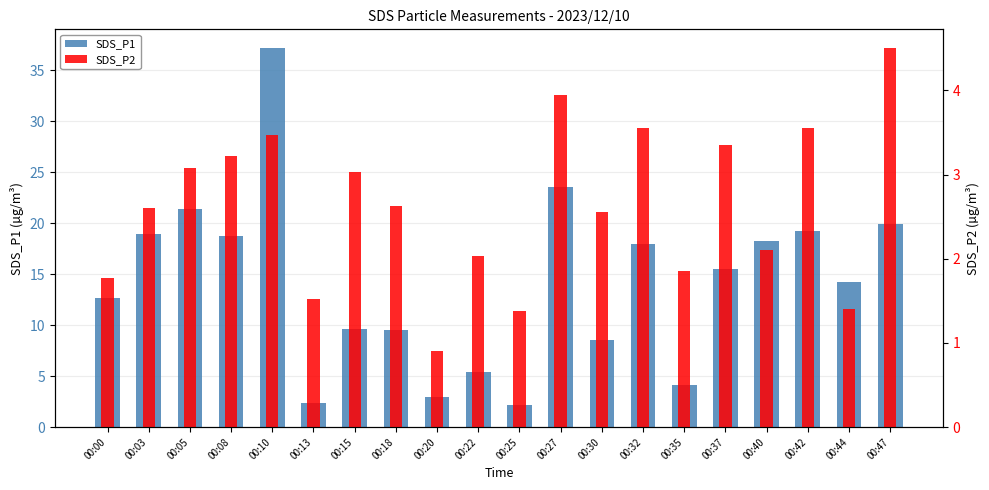

What are all the series names shown in the legend?

SDS_P1, SDS_P2